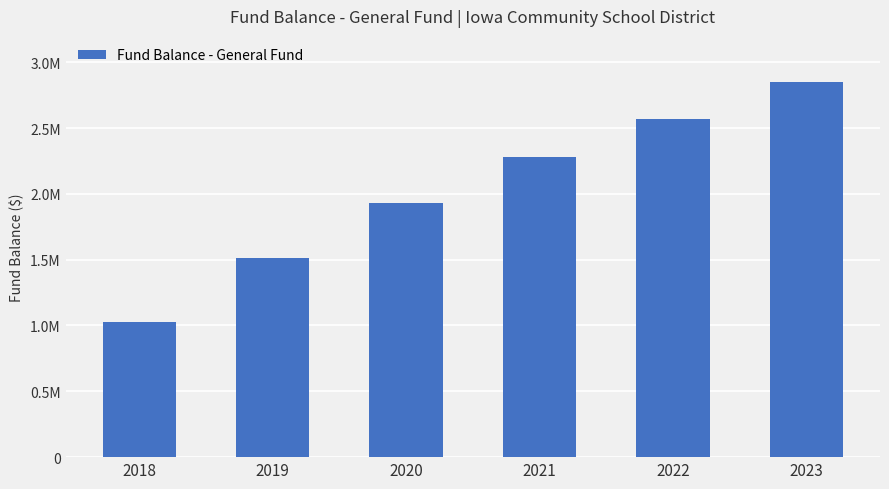

What is the value of the 3rd bar from the left?

1929490.6